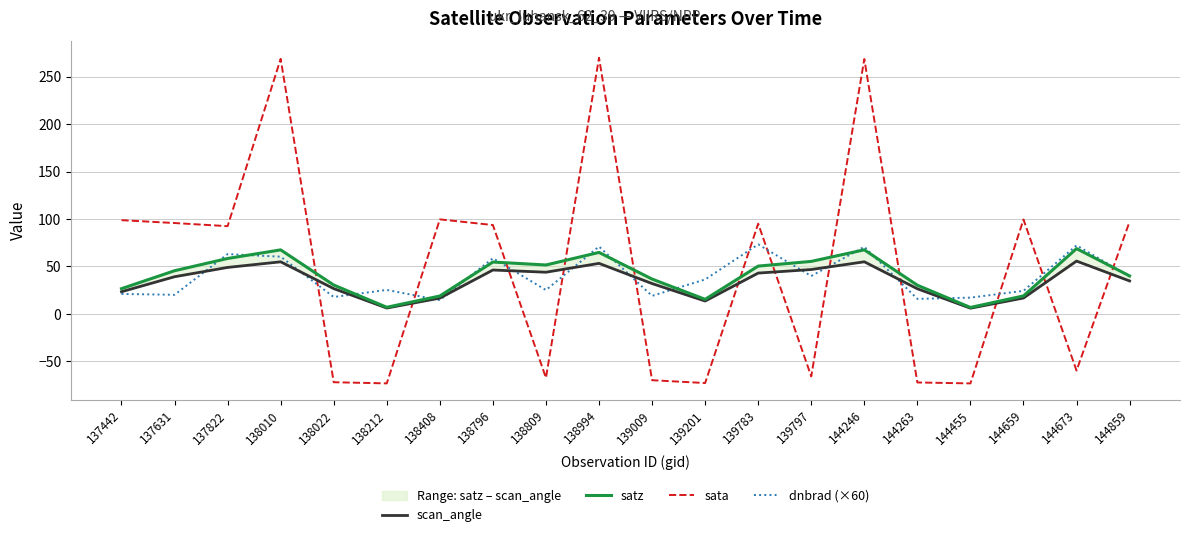

How many intersections are there between scan_angle and dnbrad (×60)?

13